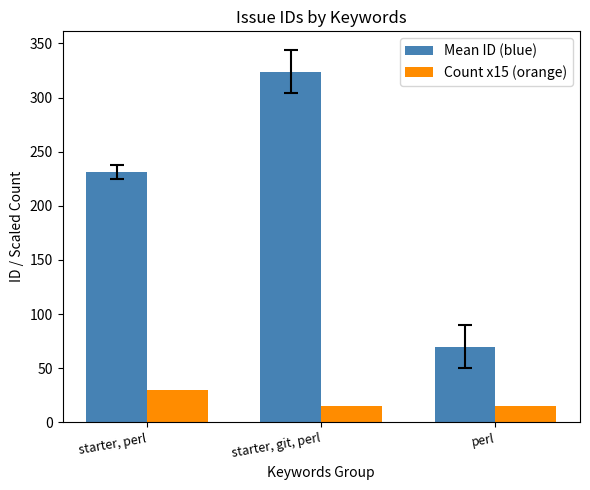

Which category has the highest value in the Mean ID (blue) series?

starter, git, perl